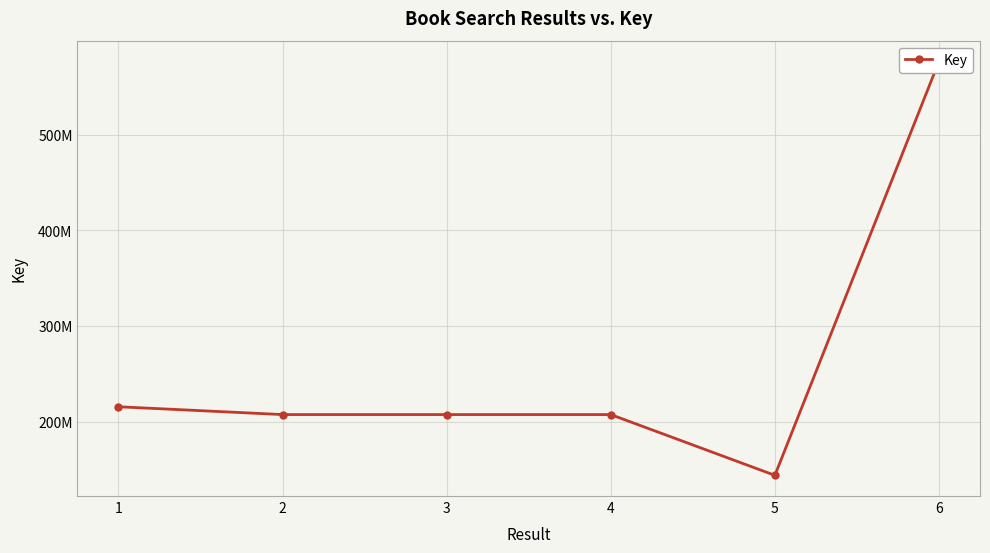

Rank the categories by value from lowest to highest.

5, 2, 4, 3, 1, 6